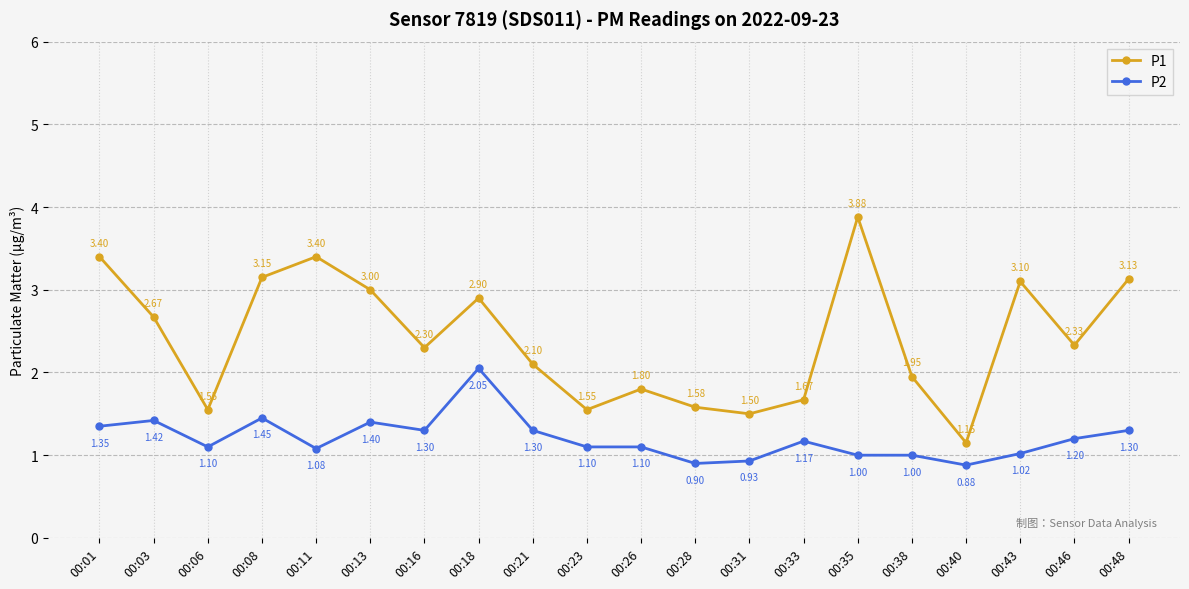

At how many categories does at least one series exceed 1?

20